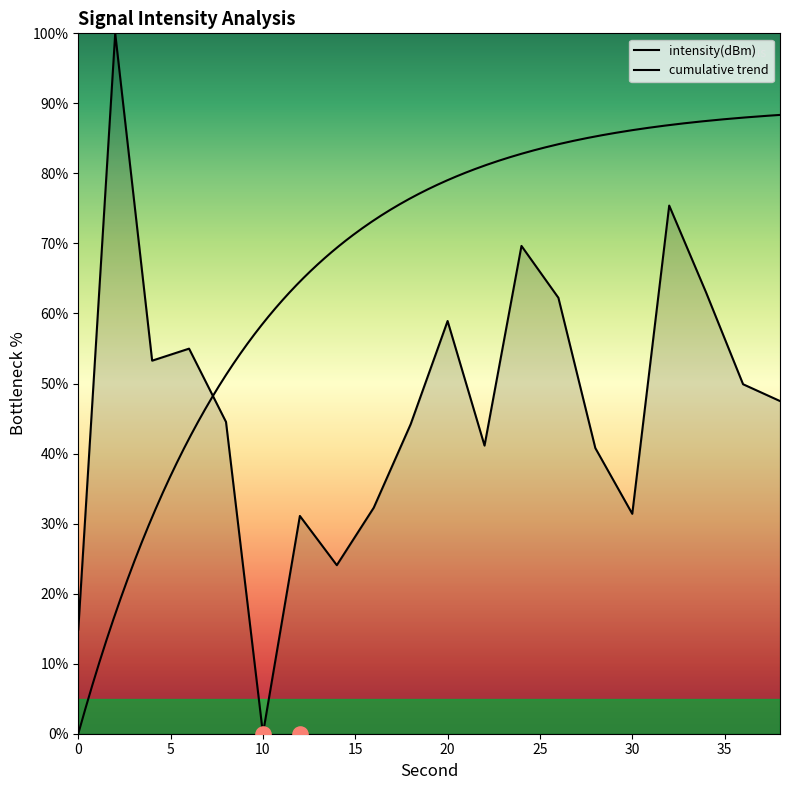

What is the ratio of the value at 2 to the value at 30?

3.2